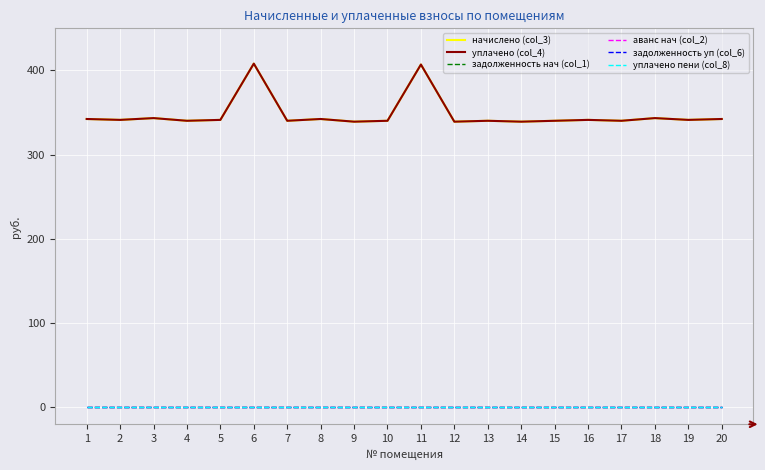

Is this an area chart (filled region under the line)?

No